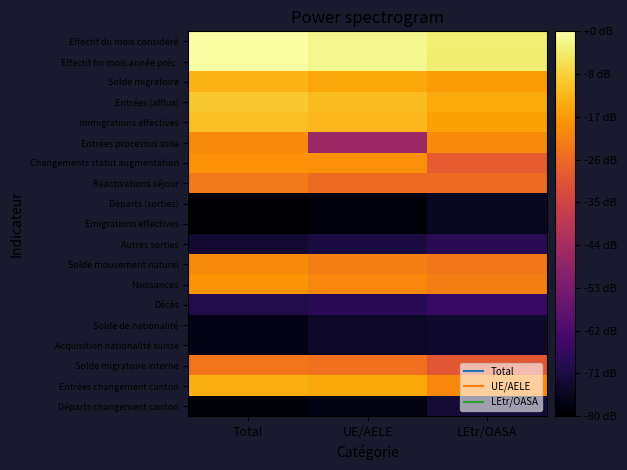

Which has a higher value, Total or UE/AELE?

Total